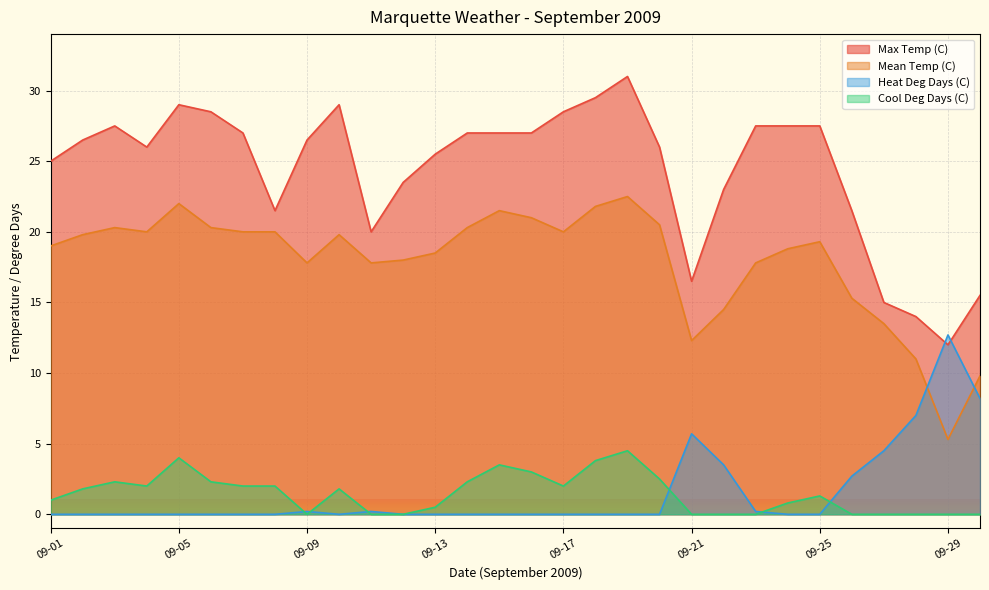

Reading right to left, extract all data points from this chart.

Max Temp (C): 15.5	12.0	14.0	15.0	21.5	27.5	27.5	27.5	23.0	16.5	26.0	31.0	29.5	28.5	27.0	27.0	27.0	25.5	23.5	20.0	29.0	26.5	21.5	27.0	28.5	29.0	26.0	27.5	26.5	25.0
Mean Temp (C): 9.8	5.3	11.0	13.5	15.3	19.3	18.8	17.8	14.5	12.3	20.5	22.5	21.8	20.0	21.0	21.5	20.3	18.5	18.0	17.8	19.8	17.8	20.0	20.0	20.3	22.0	20.0	20.3	19.8	19.0
Heat Deg Days (C): 8.2	12.7	7.0	4.5	2.7	0.0	0.0	0.2	3.5	5.7	0.0	0.0	0.0	0.0	0.0	0.0	0.0	0.0	0.0	0.2	0.0	0.2	0.0	0.0	0.0	0.0	0.0	0.0	0.0	0.0
Cool Deg Days (C): 0.0	0.0	0.0	0.0	0.0	1.3	0.8	0.0	0.0	0.0	2.5	4.5	3.8	2.0	3.0	3.5	2.3	0.5	0.0	0.0	1.8	0.0	2.0	2.0	2.3	4.0	2.0	2.3	1.8	1.0